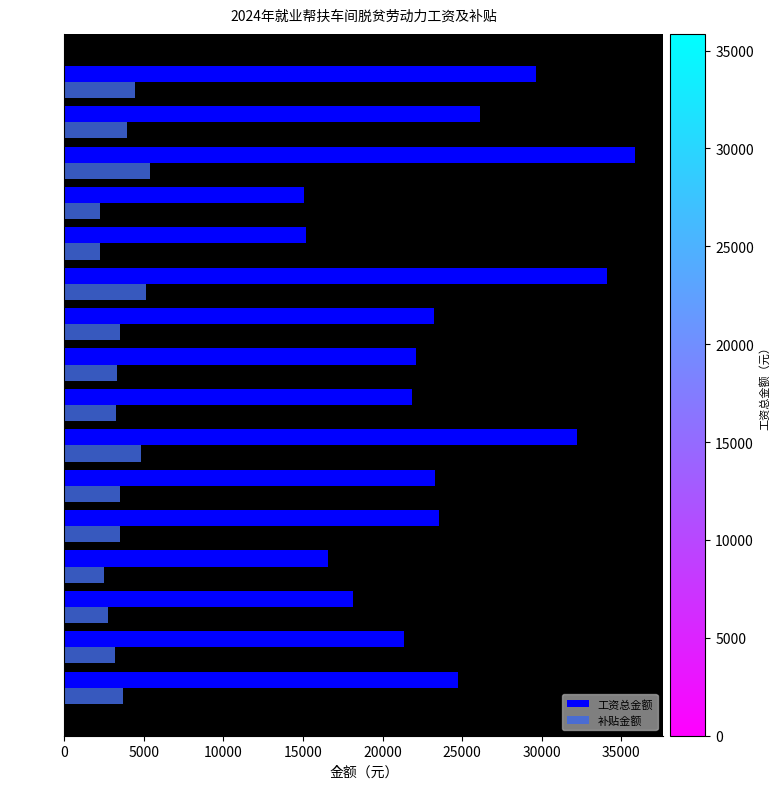

What is the sum of all 补贴金额 values?

57454.1